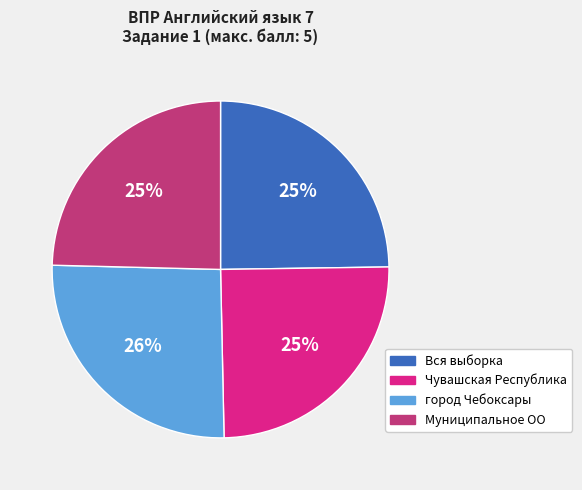

How many segments does this pie chart have?

4